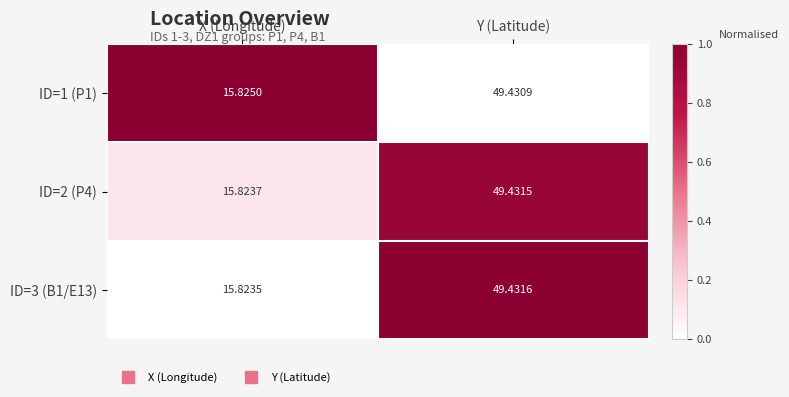

Where does the ID=3 (B1/E13) series first go above 49?

Y (Latitude)